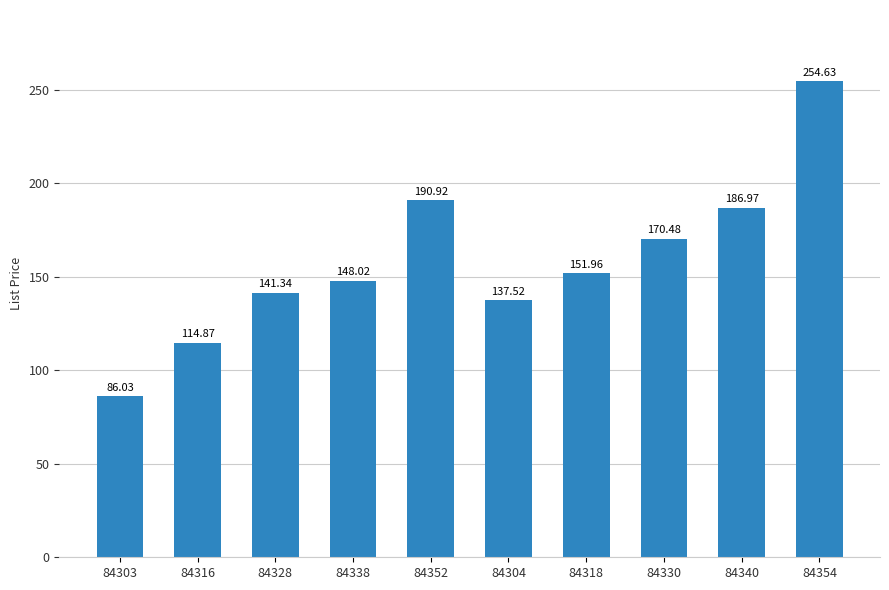

What position from the left is 84304?

6